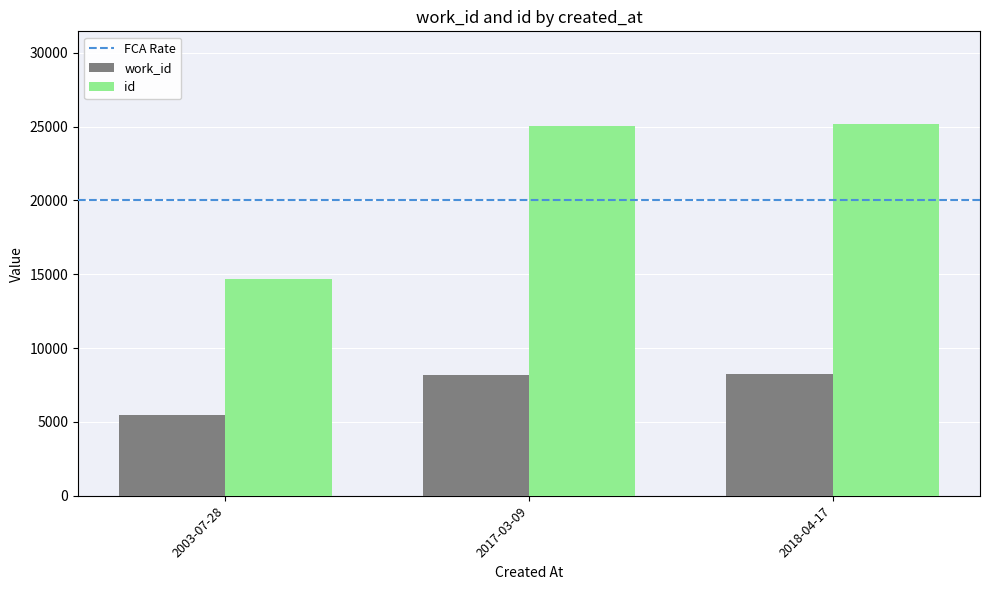

What is the difference between the work_id values at 2003-07-28 and 2018-04-17?

2784